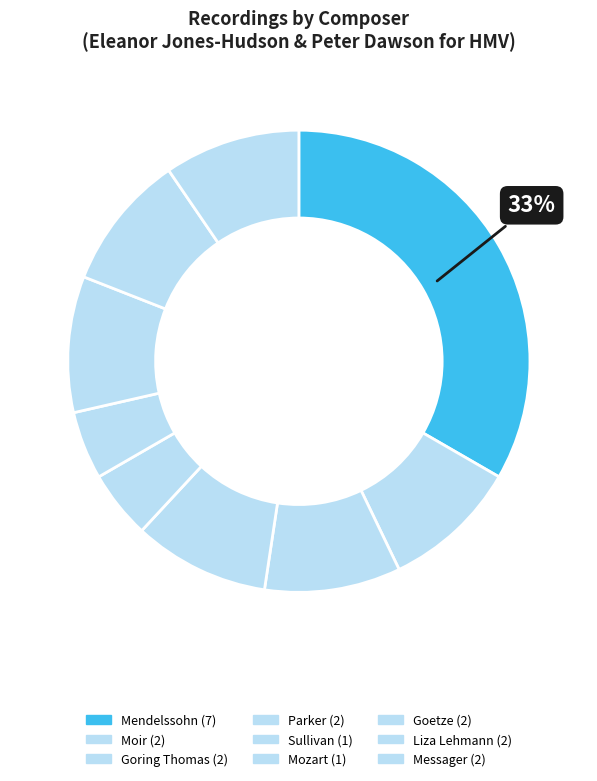

To the nearest percent, what is the difference between the largest and smallest slice percentages?

29%